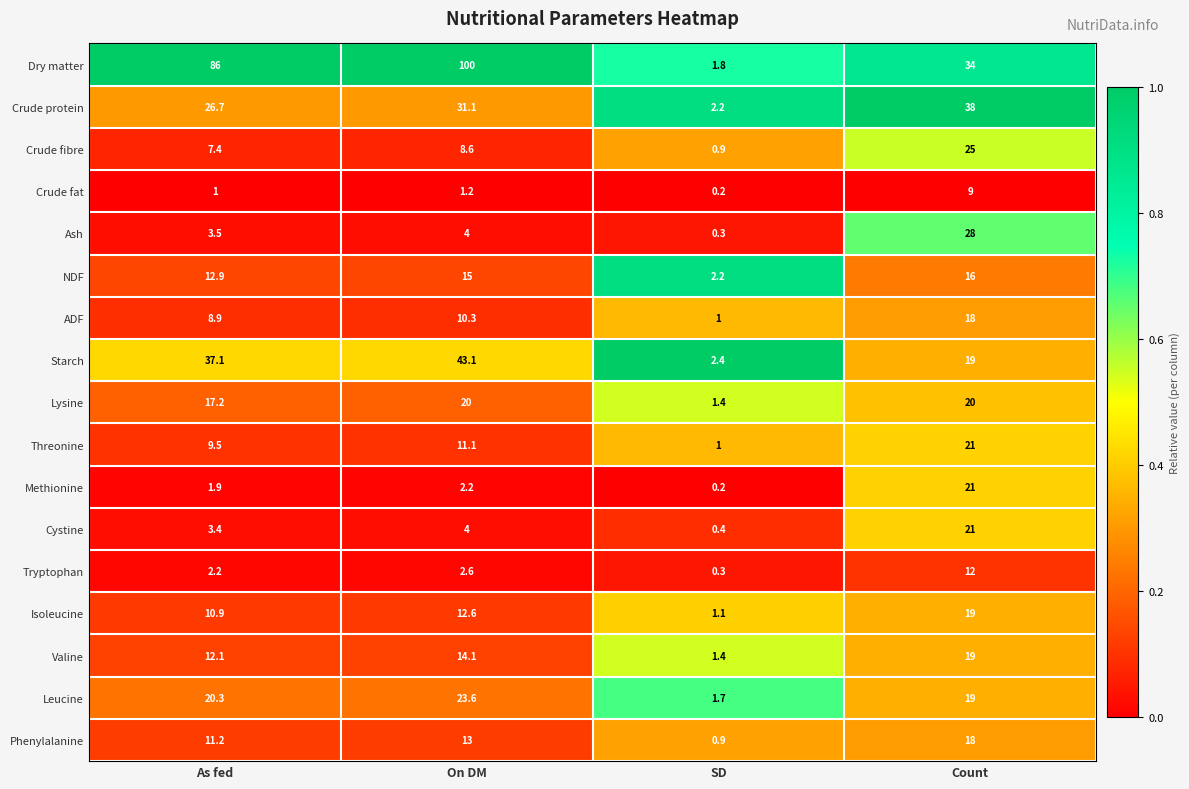

At which category is the sum across all series the highest?

Count